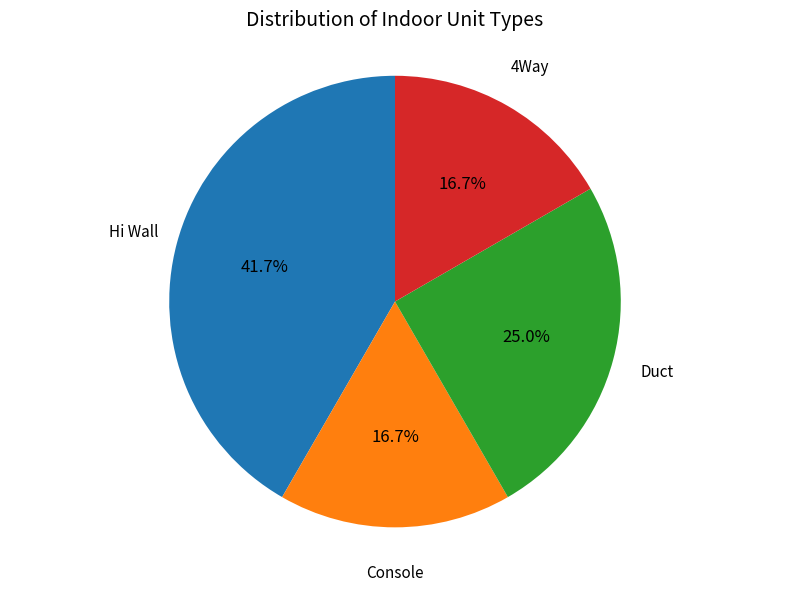

Is there any slice that represents more than half of the pie?

No